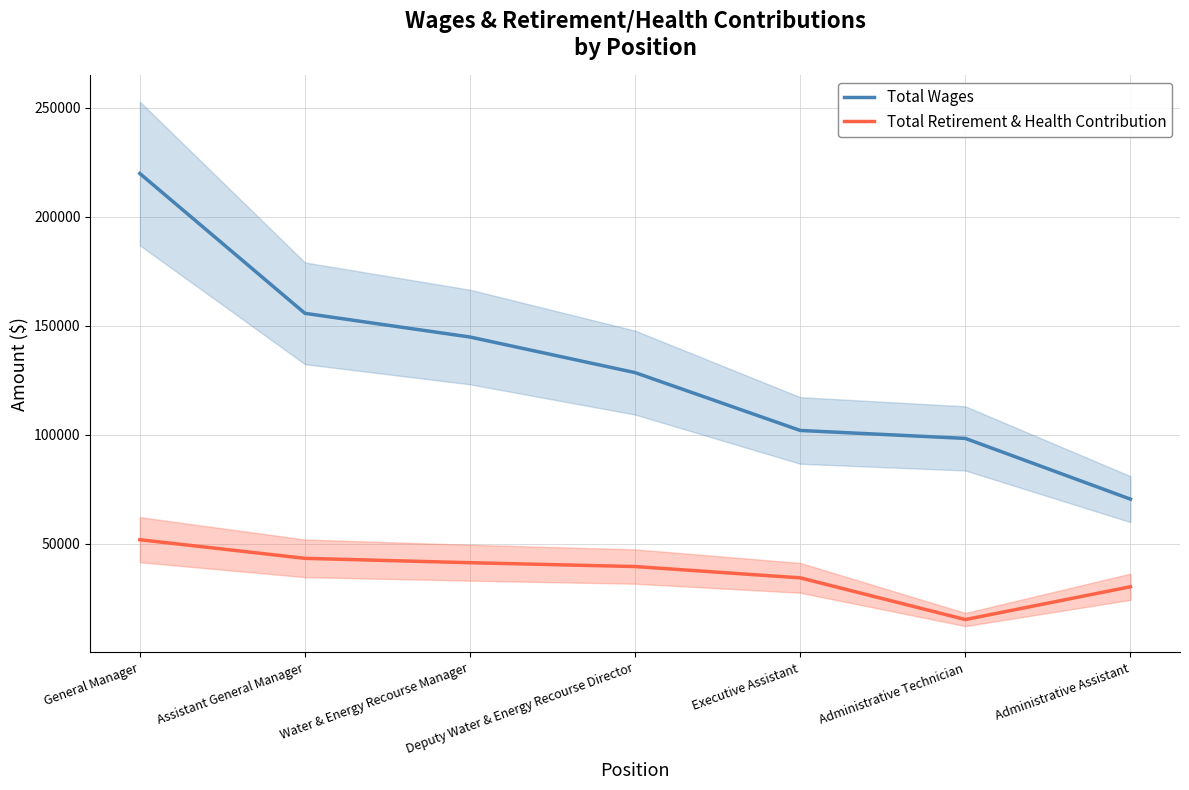

True or false: Total Retirement & Health Contribution and Total Wages intersect in this chart.

False